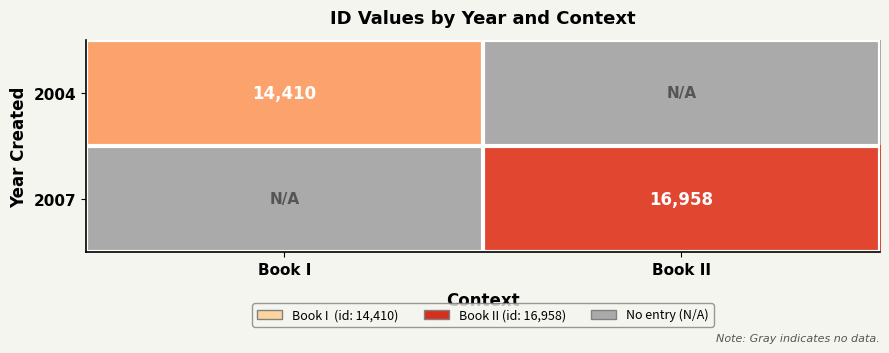

The value of 2004 at Book I is 14410.0. True or false?

True